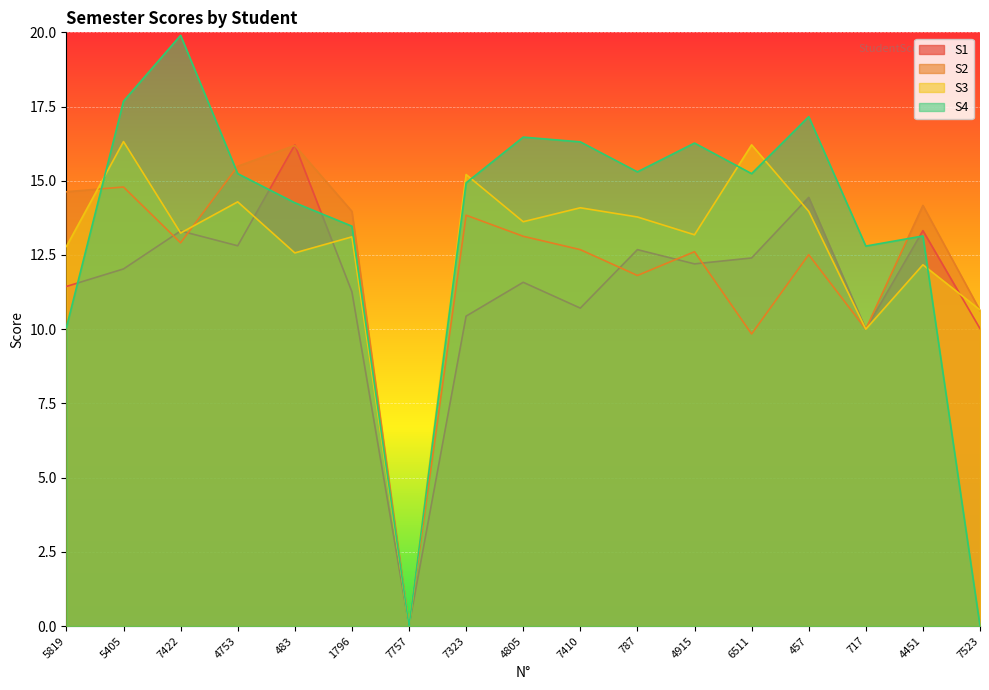

Which series has the largest total across all categories?

S4